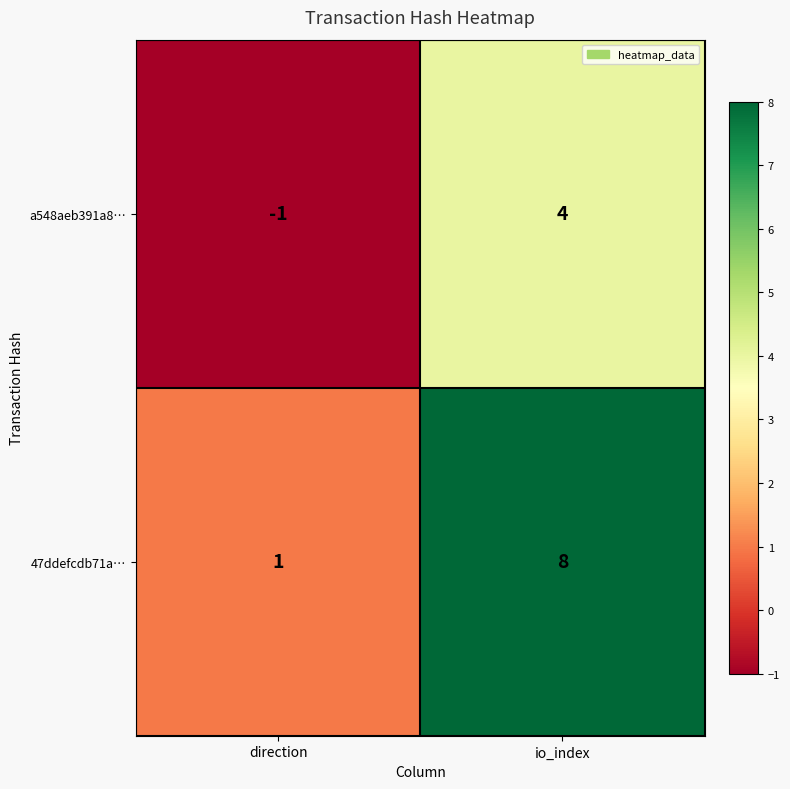

Rank the categories by a548aeb391a8… value from highest to lowest.

io_index, direction